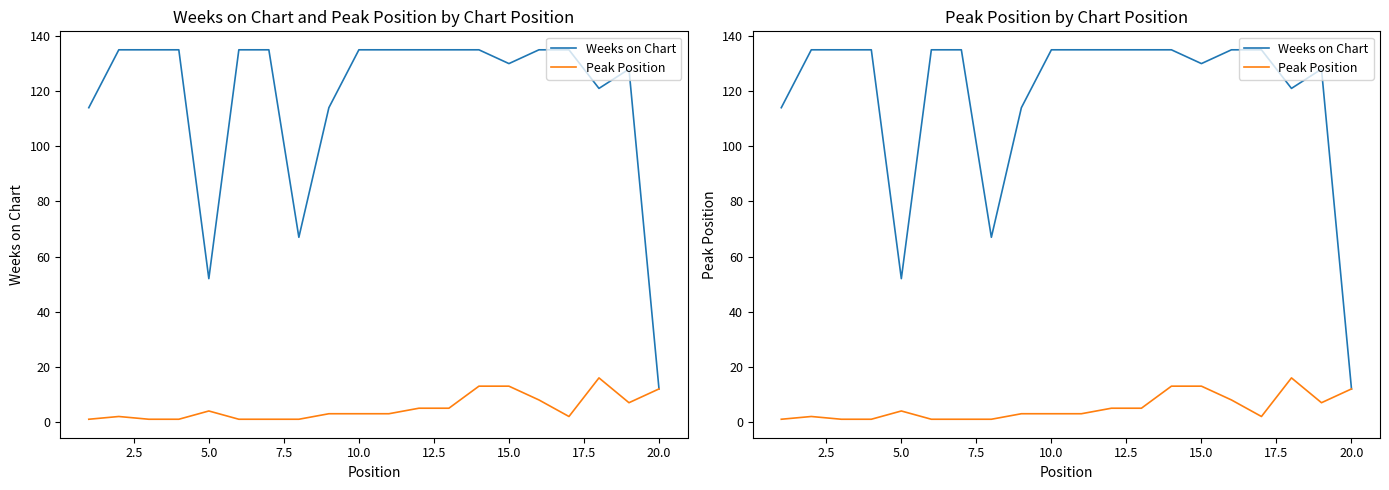

What is the sum of all Peak Position values?

102